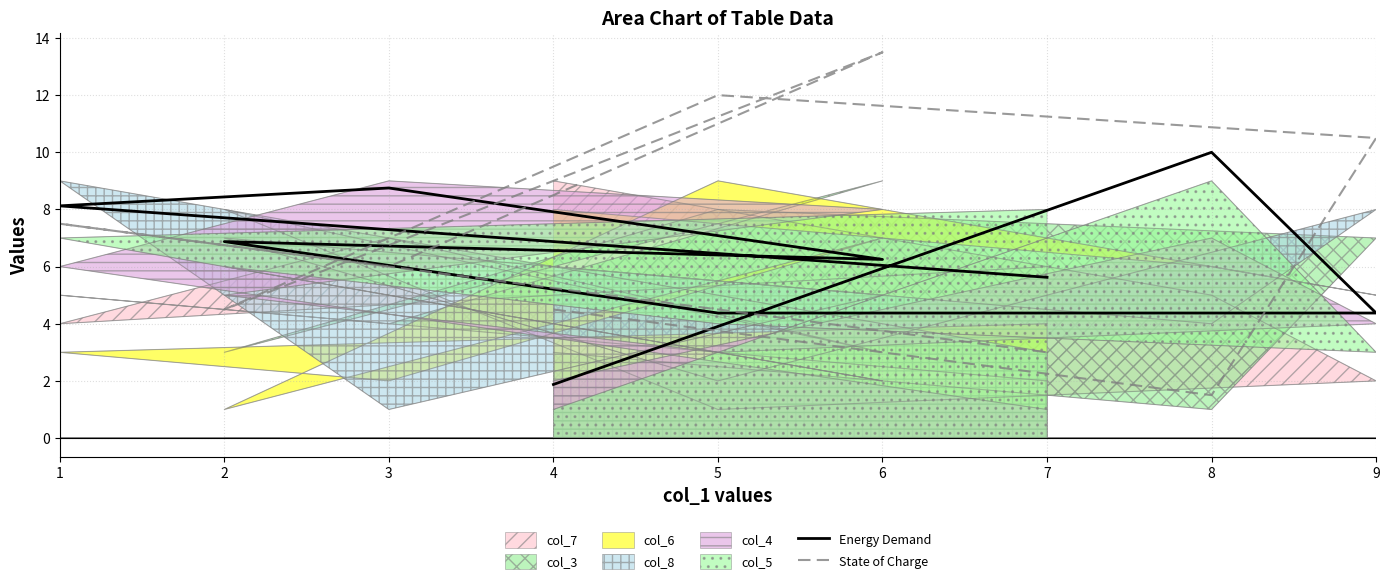

Which series has the widest spread of values?

State of Charge